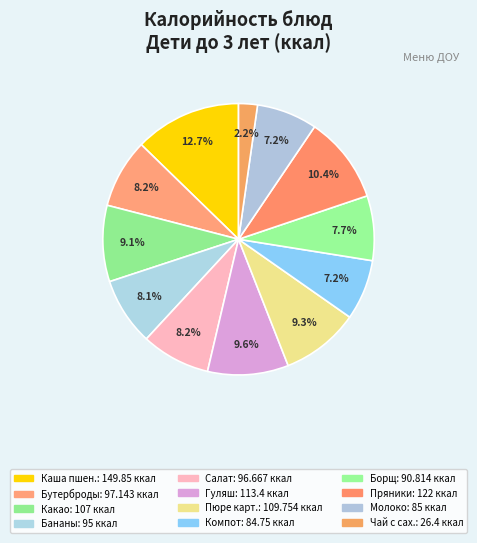

Is there a majority slice in this chart?

No